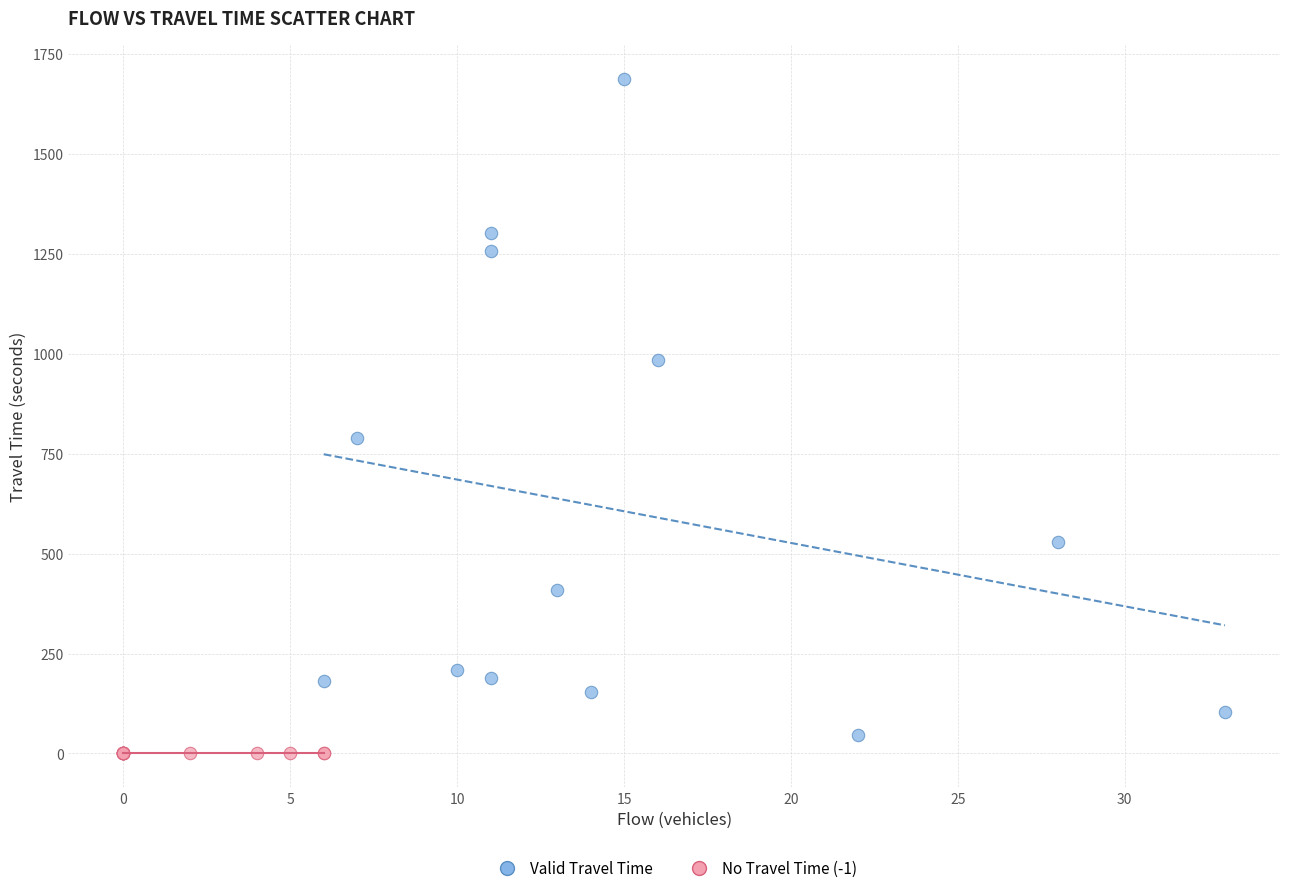

Which series contains the highest Y value?

Valid Travel Time